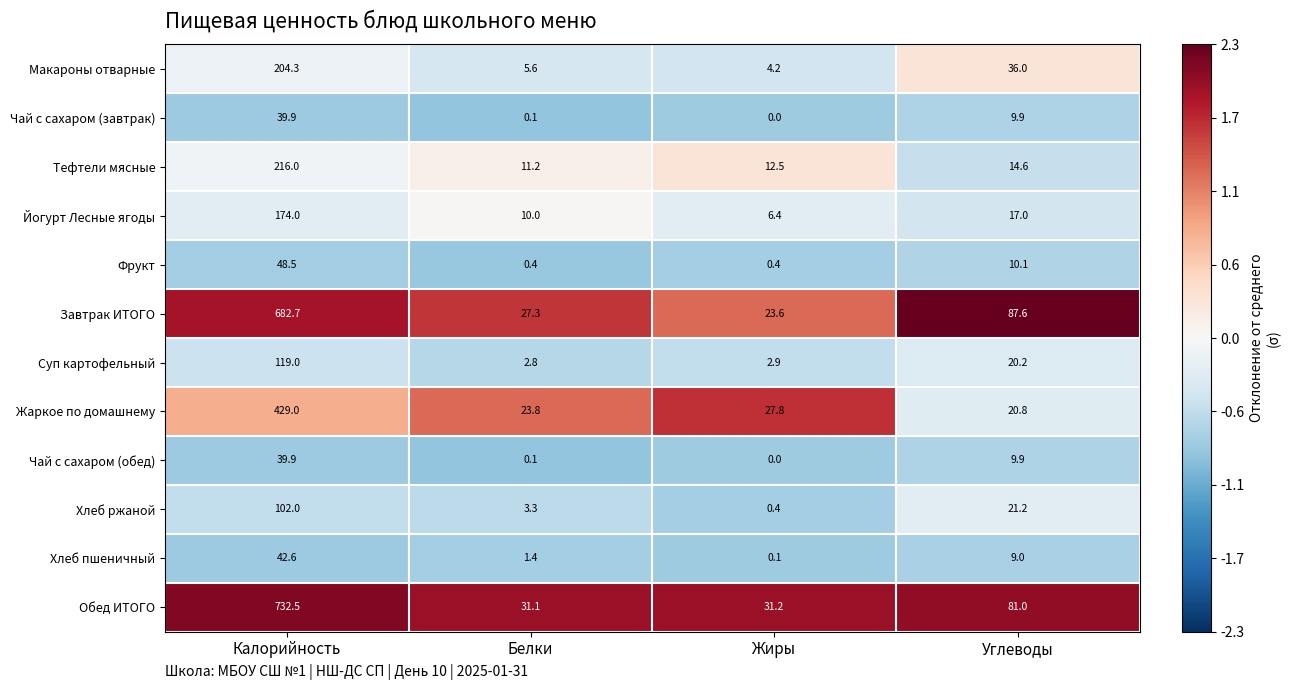

What is the total value across all series at Белки?

117.1